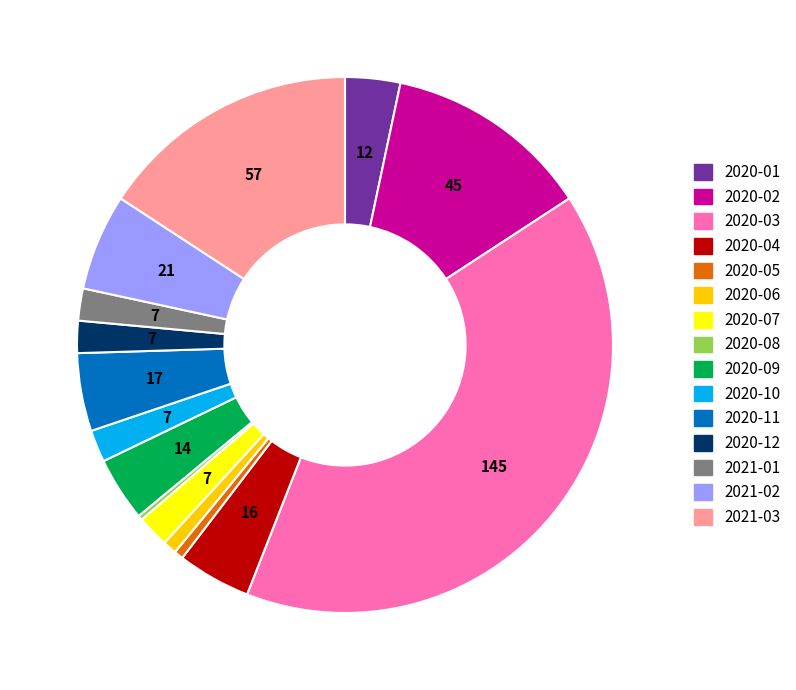

Which has a higher value, 2020-06 or 2020-11?

2020-11